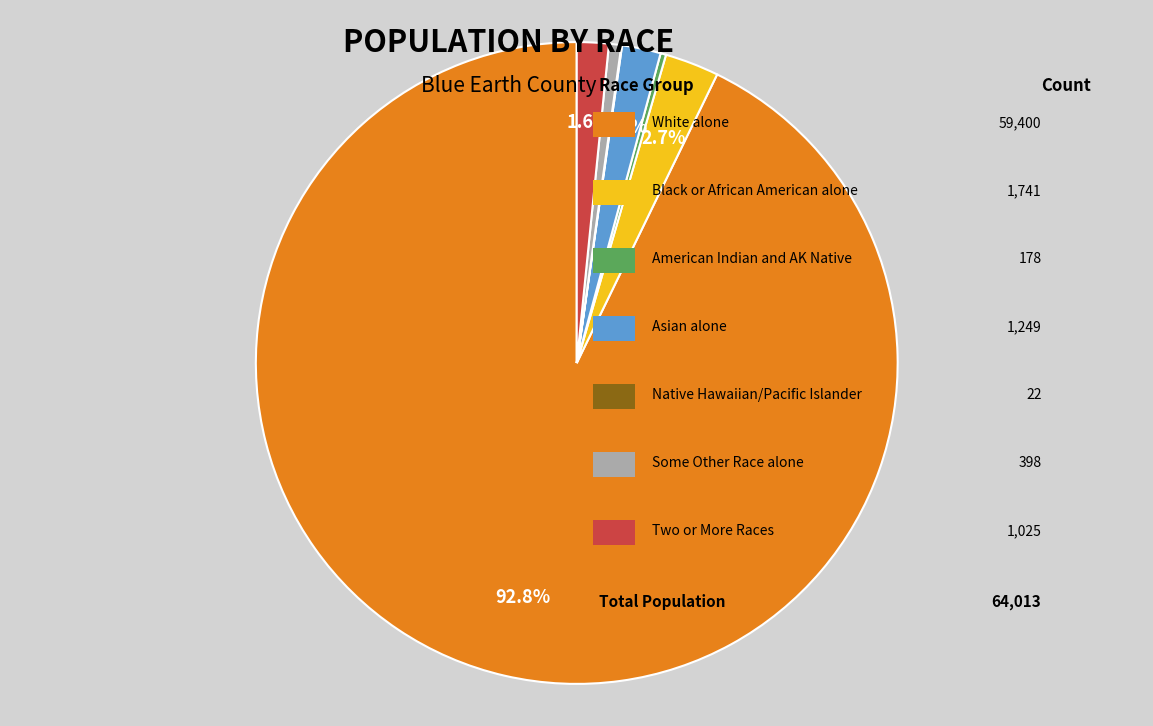

Does any single category account for the majority?

Yes